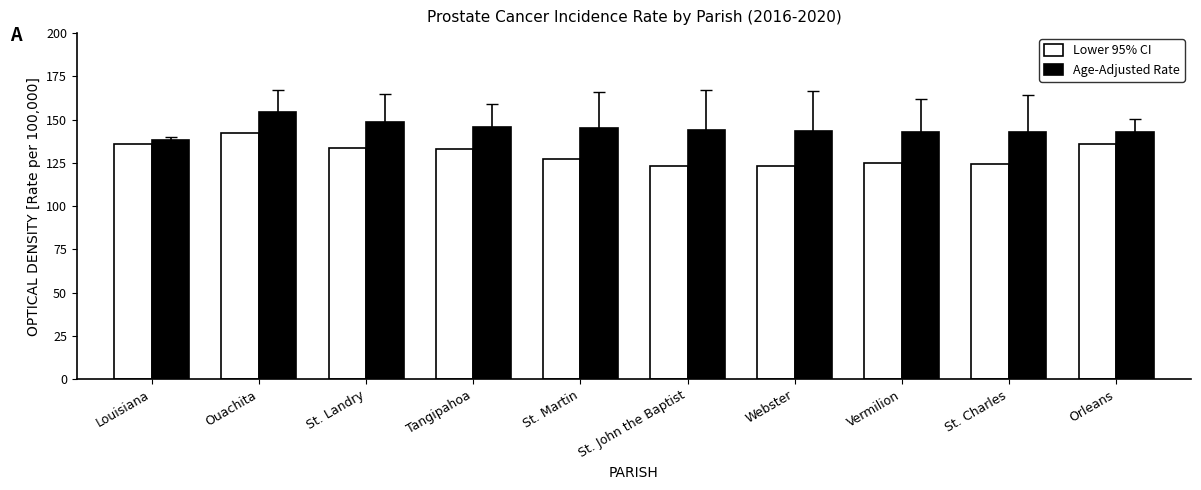

What is the difference between the maximum and second lowest values in the Age-Adjusted Rate series?

11.6